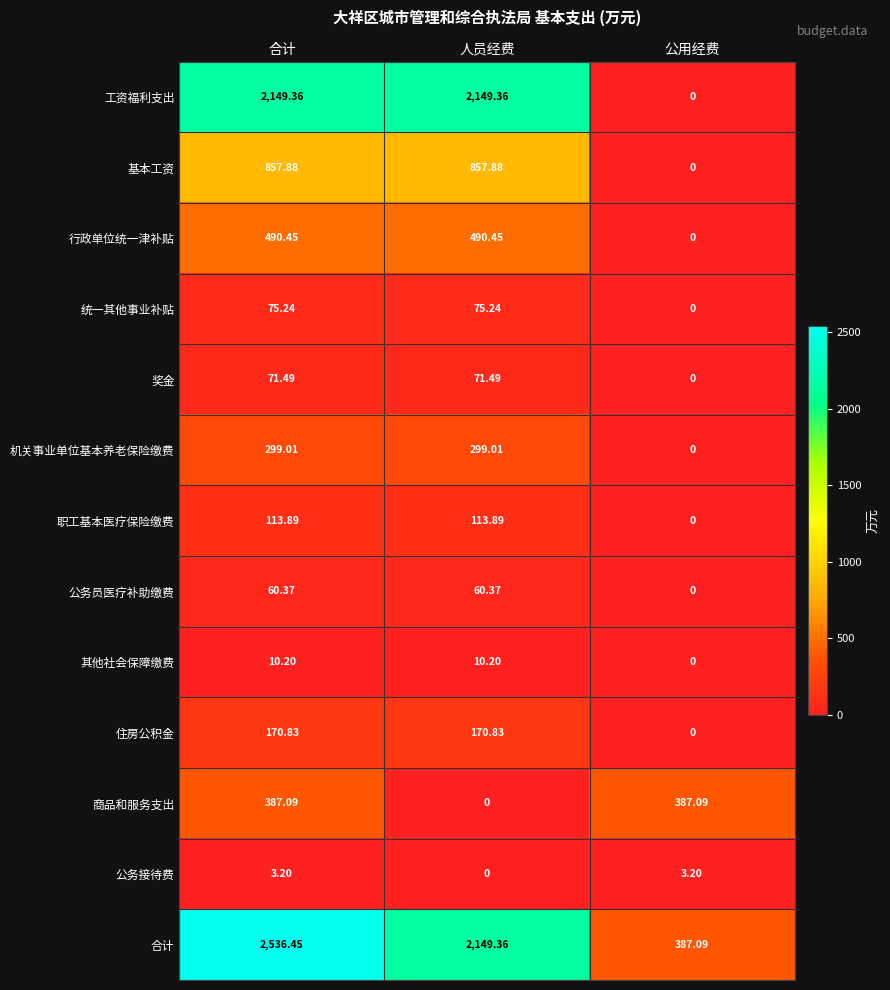

At which category is the sum across all series the highest?

合计